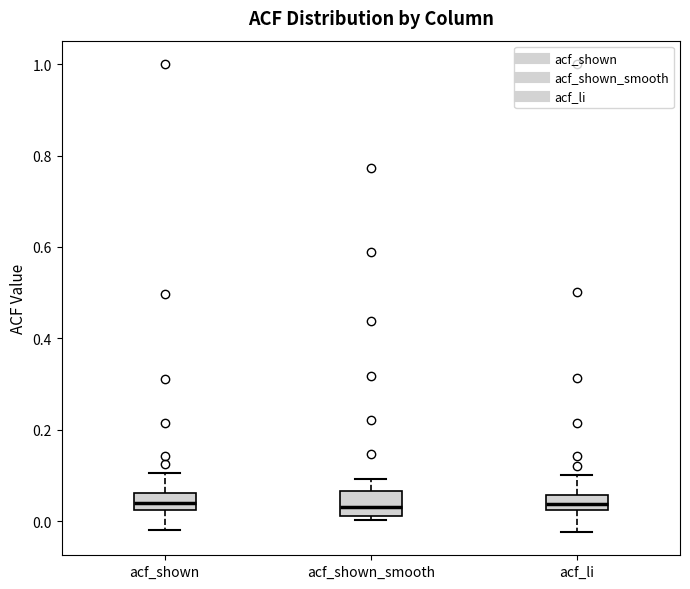

Reading left to right, read every box against the y-axis: the position of its median line, the range the box covers, and the ends of its whiskers. The values are not printed on the chart, so give them approximately, as read against the axis.

acf_shown: median 0.04, box 0.02 to 0.06, whiskers -0.02 to 0.10
acf_shown_smooth: median 0.04, box 0.02 to 0.06, whiskers 0.00 to 0.10
acf_li: median 0.04, box 0.02 to 0.06, whiskers -0.02 to 0.10